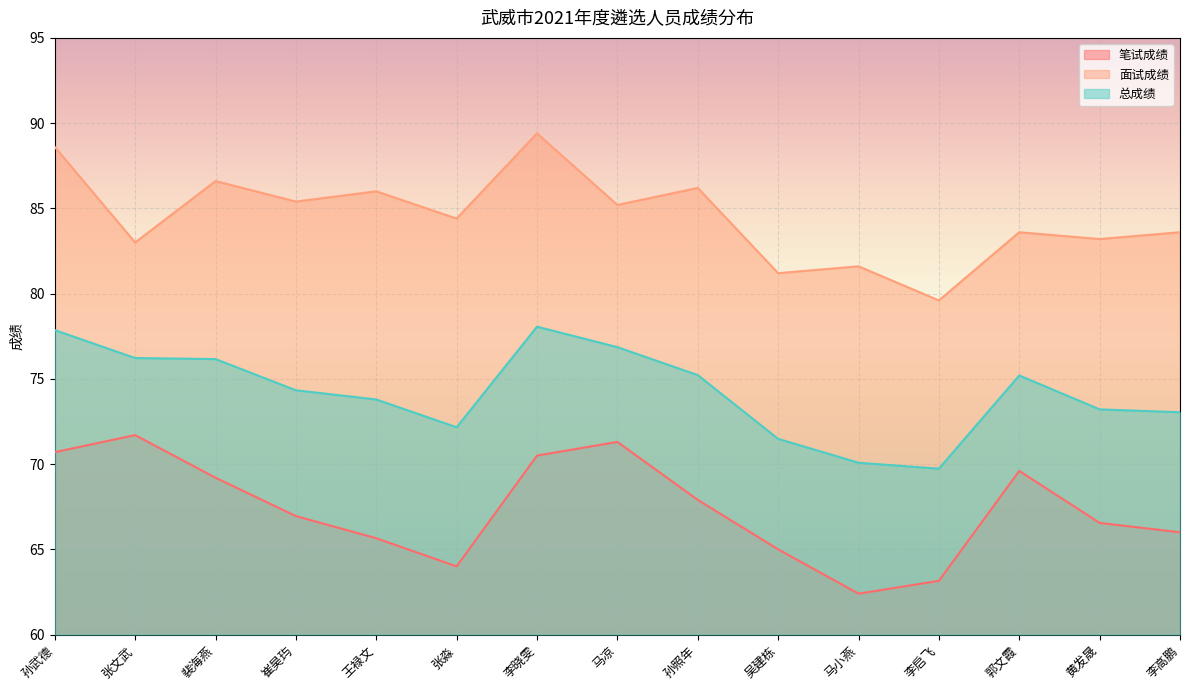

How many interior local peaks does the 面试成绩 series have?

6